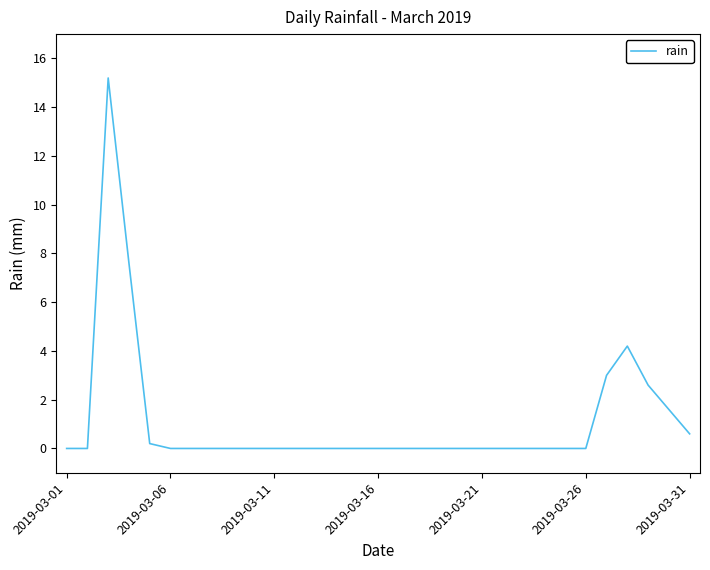

What is the greatest value displayed?

15.2